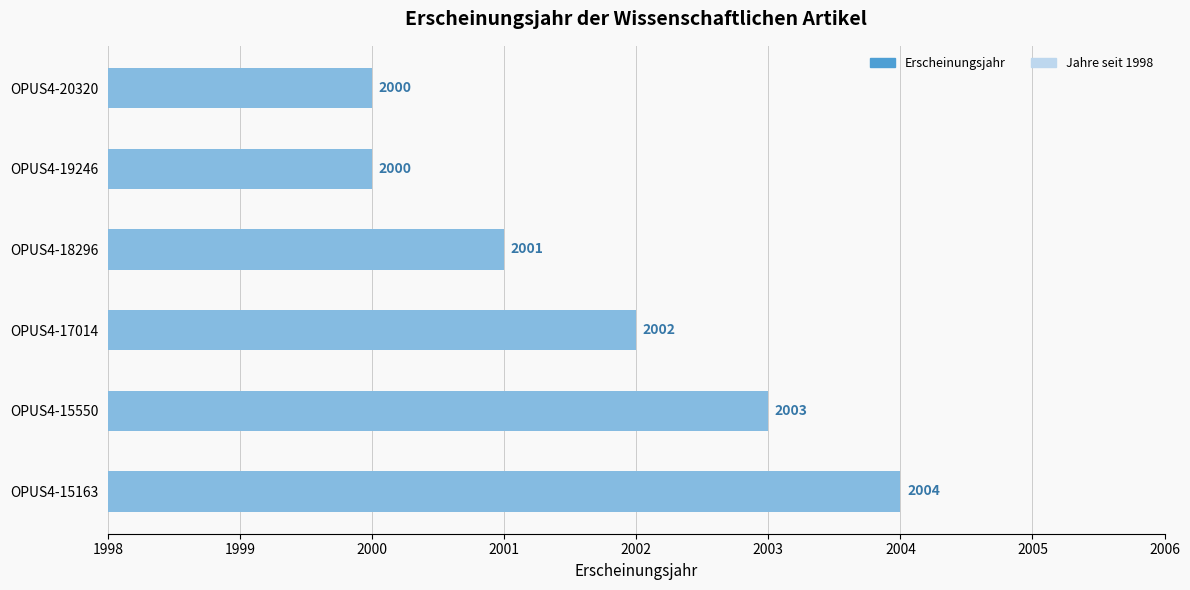

The value of Jahre seit 1998 at OPUS4-15163 is 1. True or false?

False